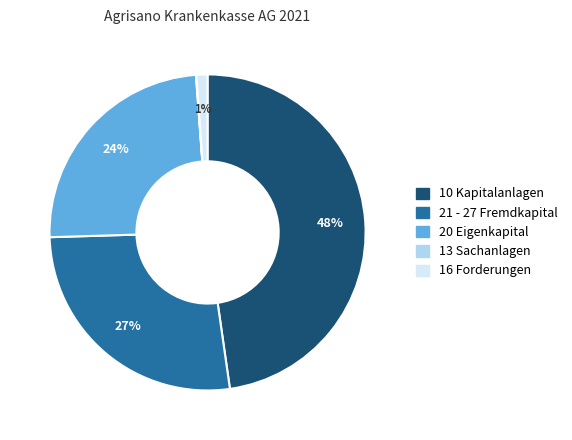

Which has a higher value, 21 - 27 Fremdkapital or 20 Eigenkapital?

21 - 27 Fremdkapital